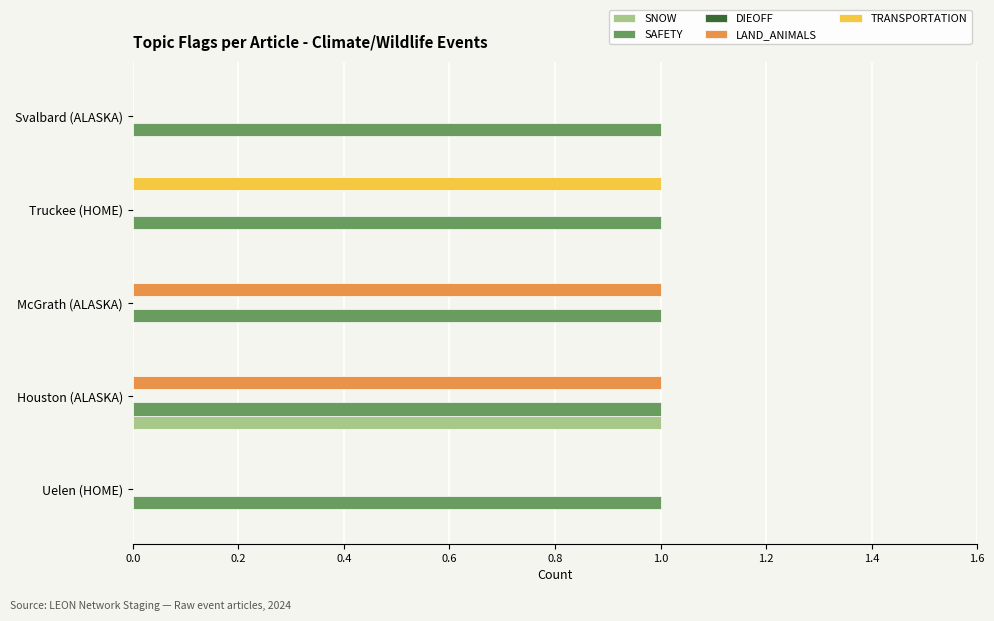

Between Uelen (HOME) and Truckee (HOME), which series saw the biggest shift?

TRANSPORTATION